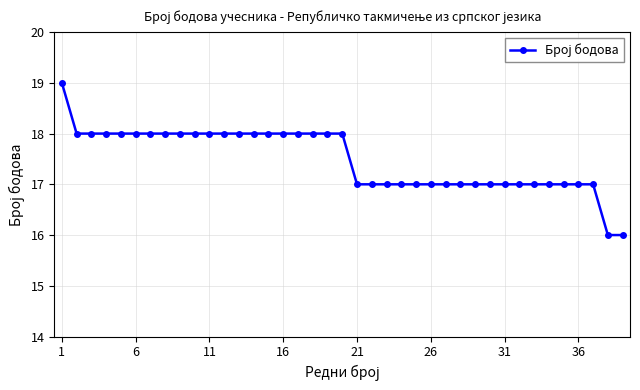

How many lines are shown in the chart?

1